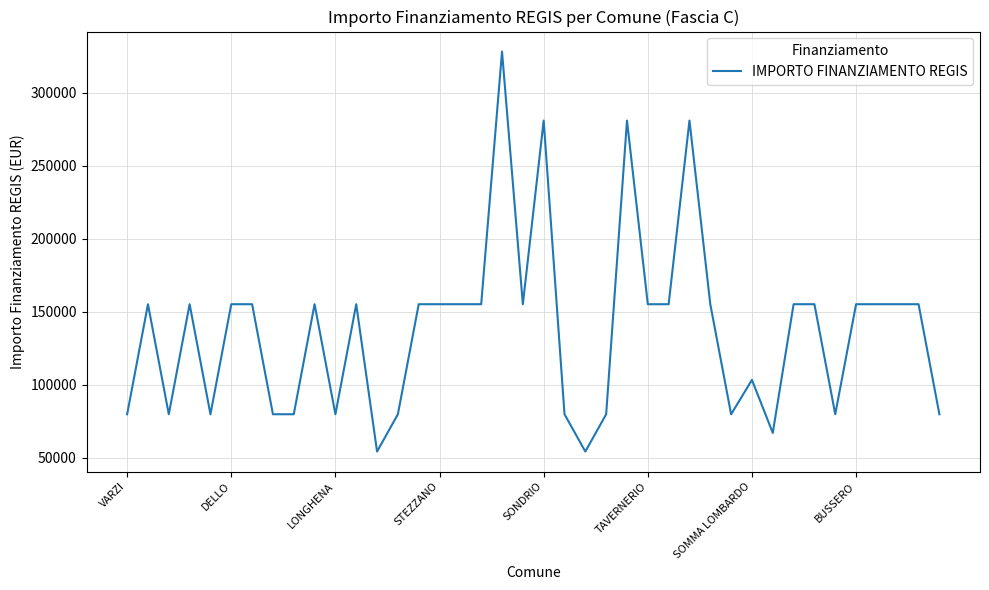

What is the difference between the maximum and minimum values?

273748